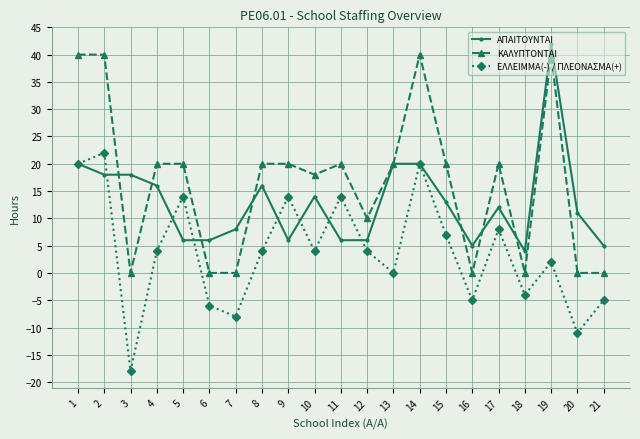

What is the approximate value of ΚΑΛΥΠΤΟΝΤΑΙ at 15, to the nearest 10?

20